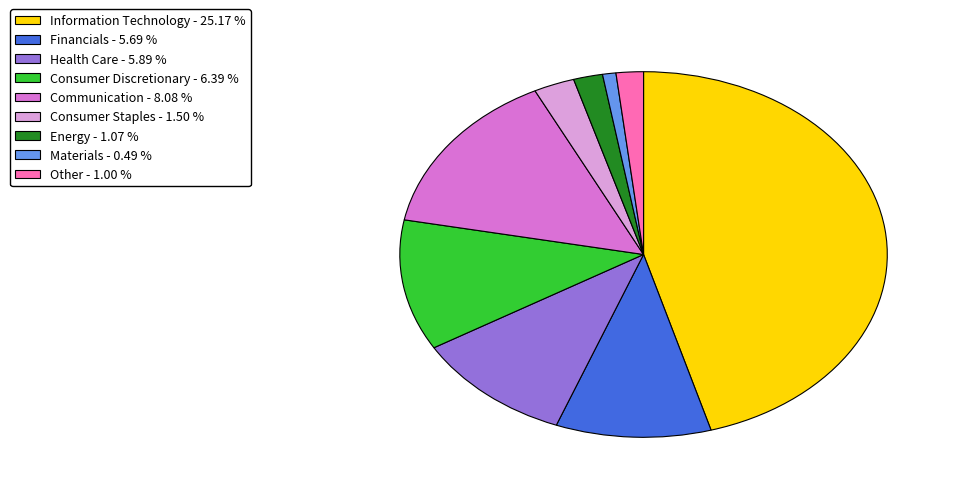

True or false: Consumer Discretionary accounts for 20% of the total.

False